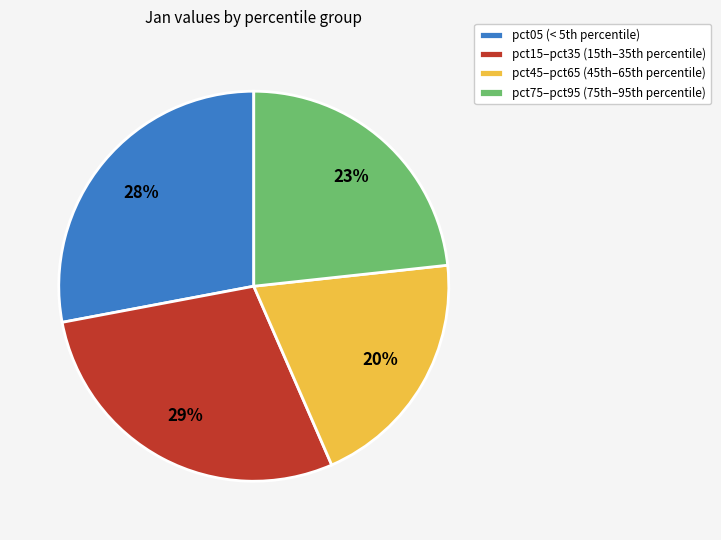

Which category has the smallest portion of the pie?

pct45–pct65 (45th–65th percentile)